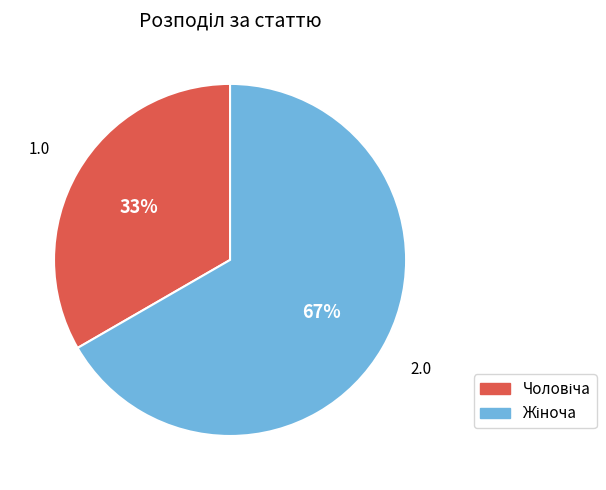

To the nearest percent, what is the average slice percentage?

50%